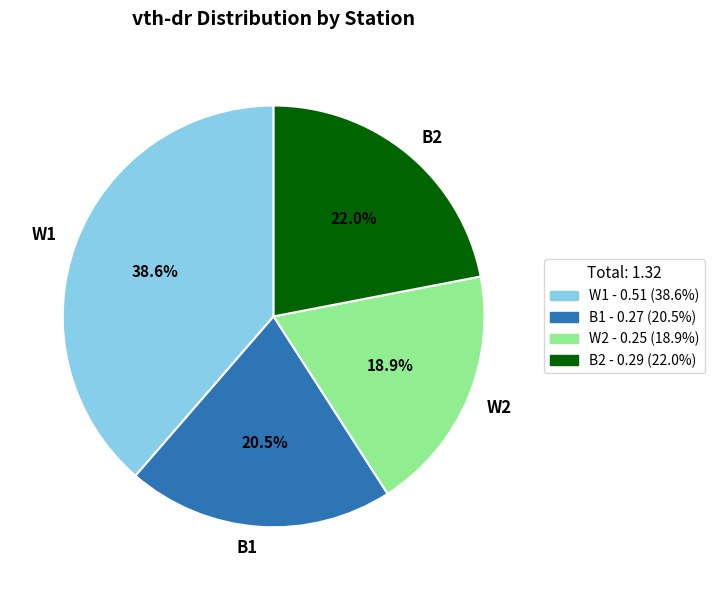

What portion of the pie excludes B1?

79.5%